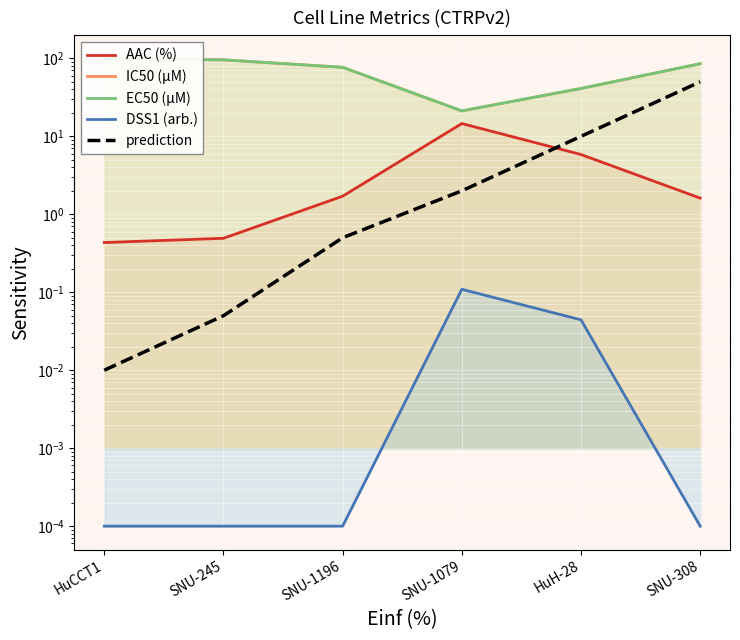

Between SNU-1079 and HuH-28, which is larger?

SNU-1079